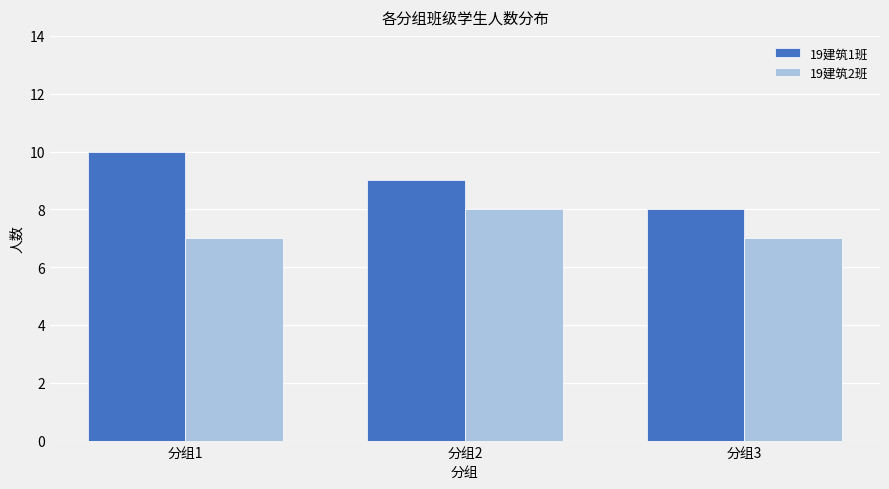

What is the total value across all series at 分组2?

17